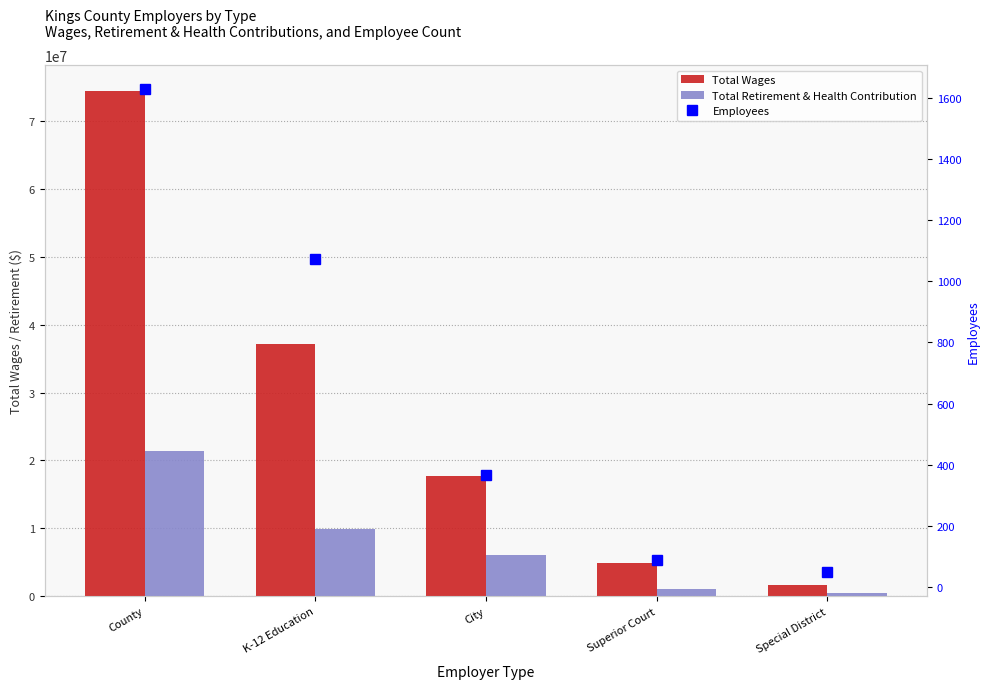

What is the sum of the Total Wages values at Superior Court and Special District?

6629098.5